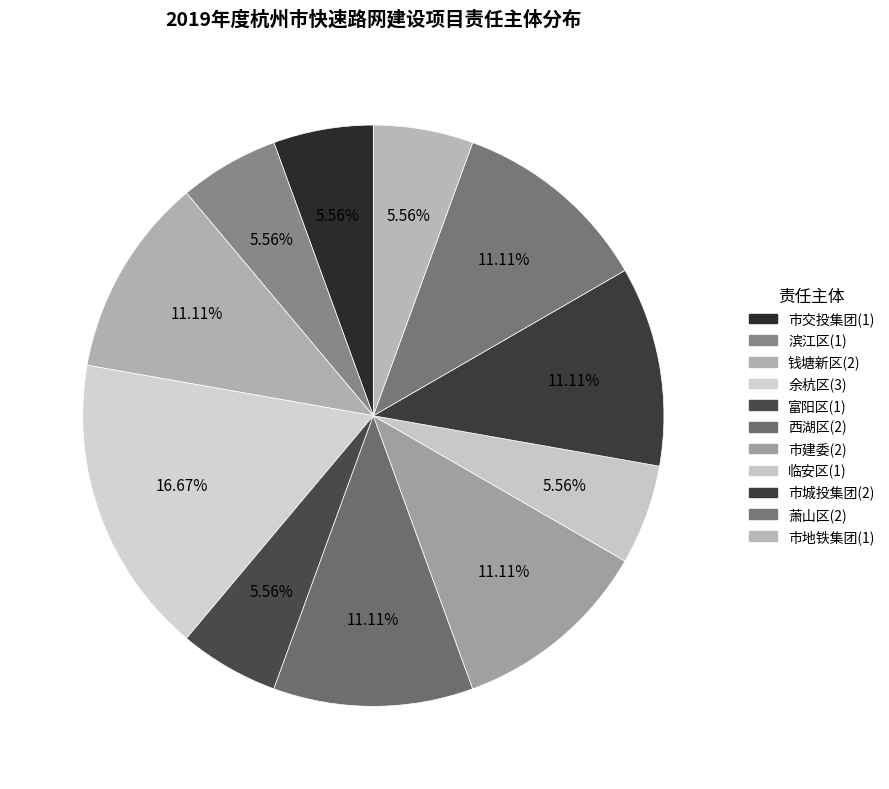

The 钱塘新区 slice represents 21% of the pie. True or false?

False